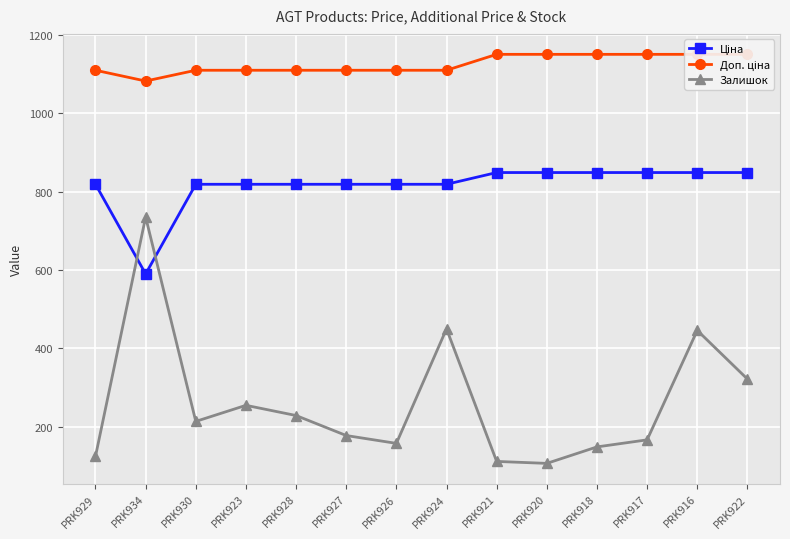

Is the value of Доп. ціна at PRK923 greater than the value of Залишок at PRK929?

Yes